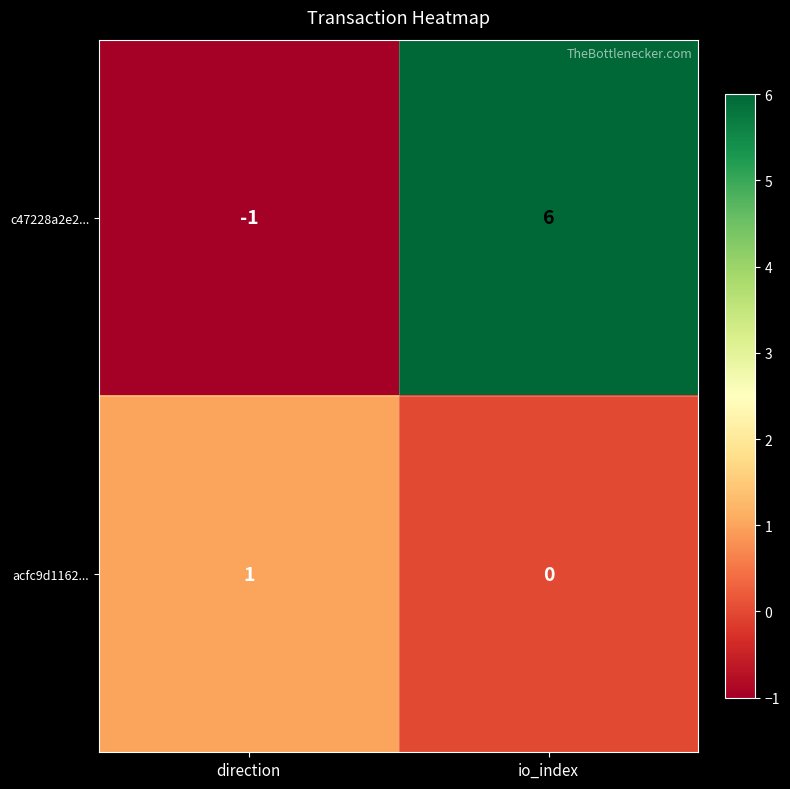

True or false: acfc9d1162... has a value of -1 at io_index.

False